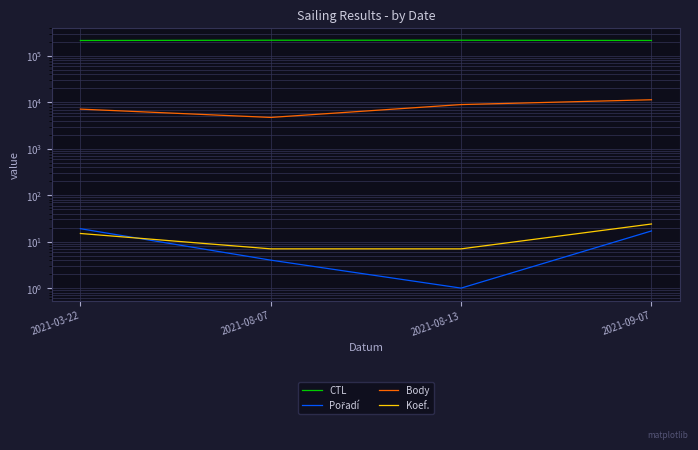

At which label does Koef. first exceed 15?

2021-09-07